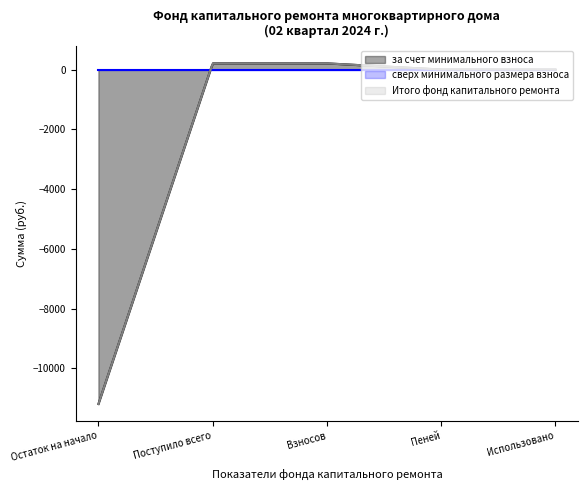

Rank the series at Взносов from lowest to highest value.

сверх минимального размера взноса, за счет минимального взноса, Итого фонд капитального ремонта